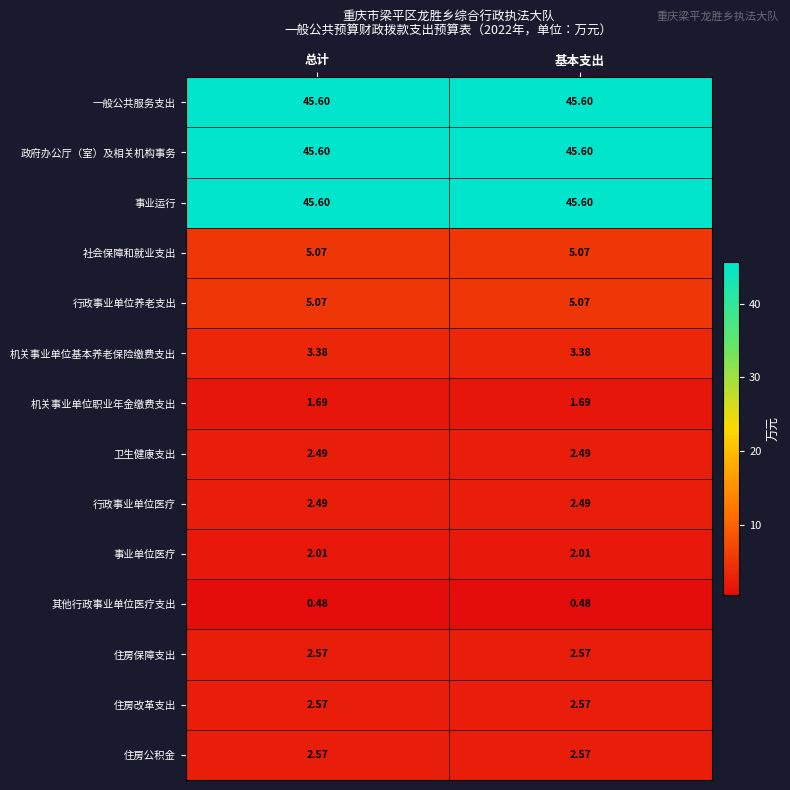

Is the value of 政府办公厅（室）及相关机构事务 at 基本支出 greater than the value of 机关事业单位基本养老保险缴费支出 at 总计?

Yes